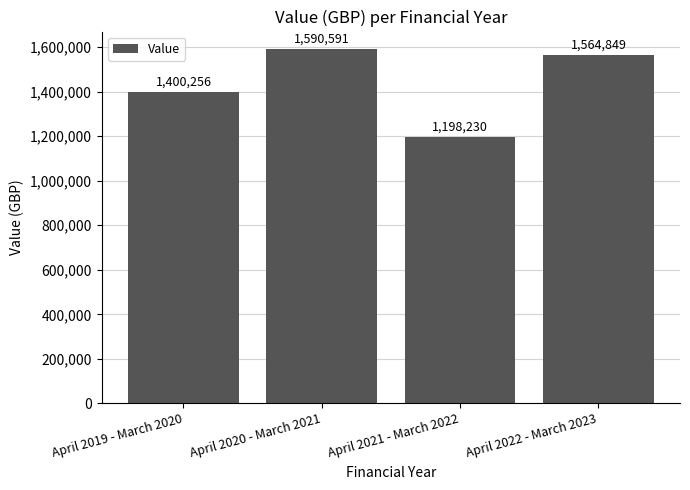

What is the average value?

1438482